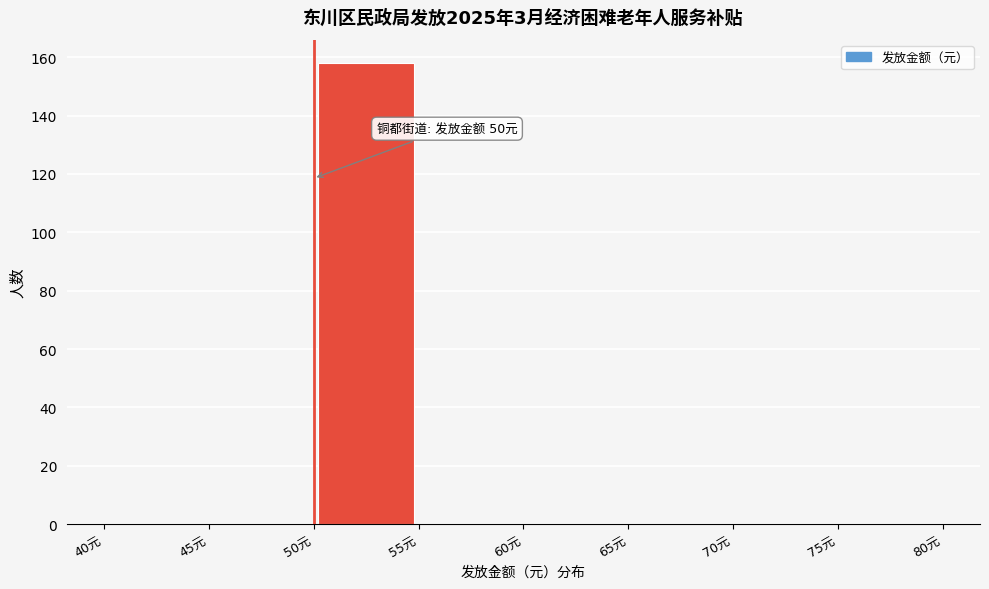

Which range on the x-axis has the tallest bar?

50 to 55